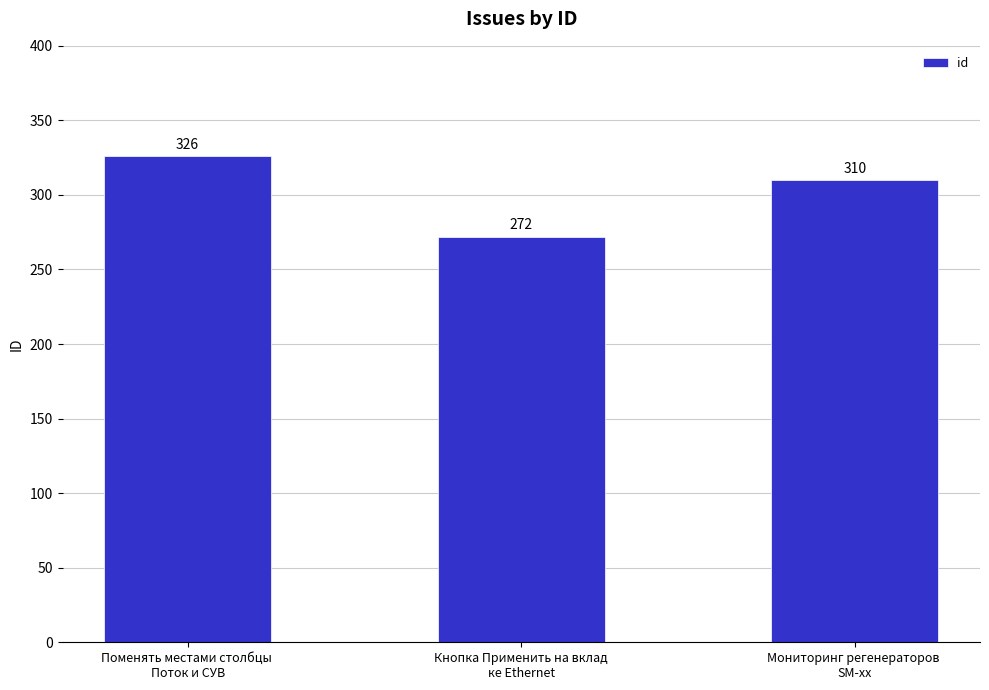

Rank the categories by value from lowest to highest.

Кнопка Применить на вклад
ке Ethernet, Мониторинг регенераторов 
SM-xx, Поменять местами столбцы 
Поток и СУВ